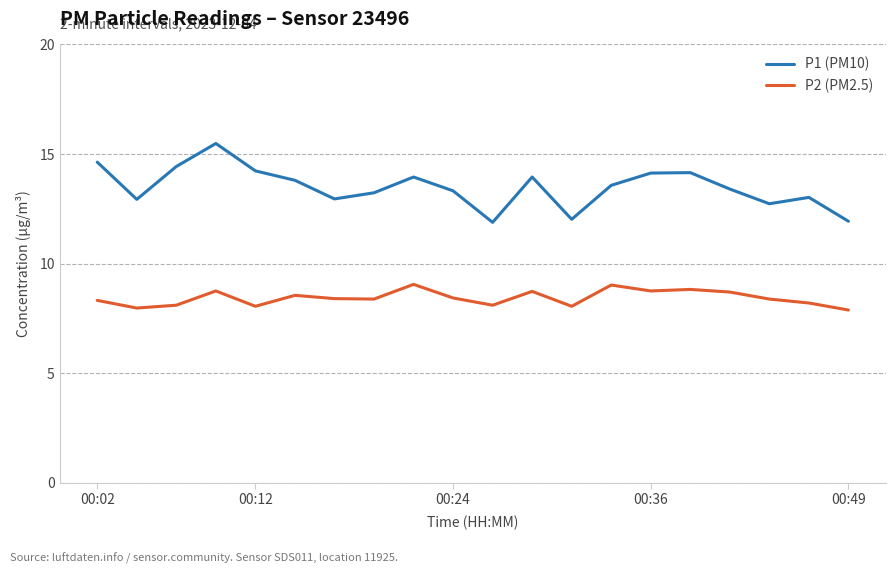

In P1 (PM10), how many points are higher than both neighbors (excluding endpoints)?

5